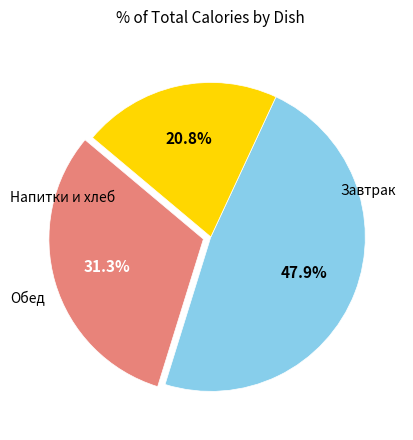

Is there a majority slice in this chart?

No